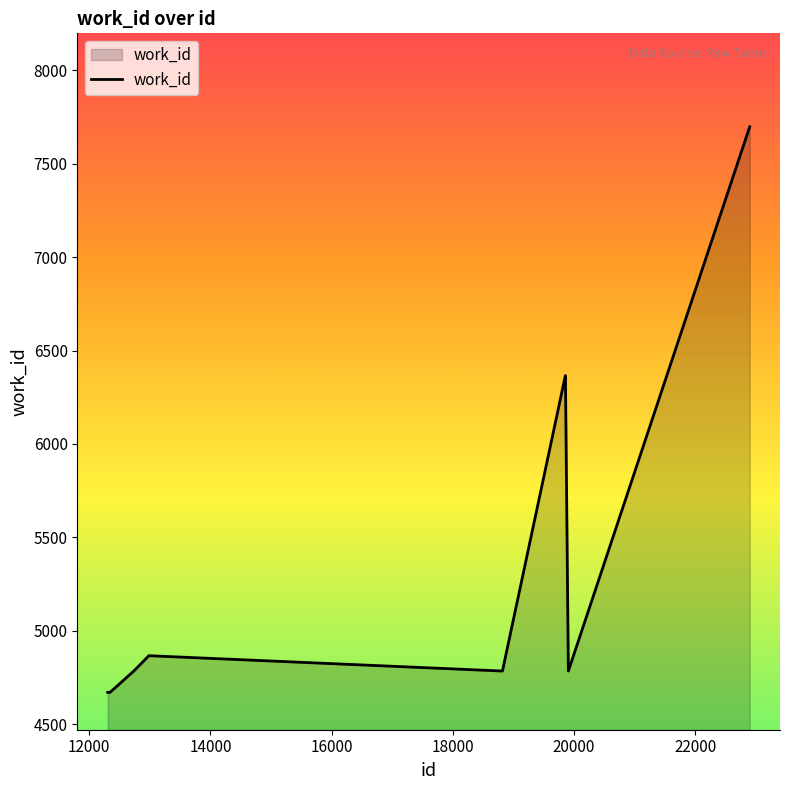

What is the difference between the maximum and minimum values?

3026